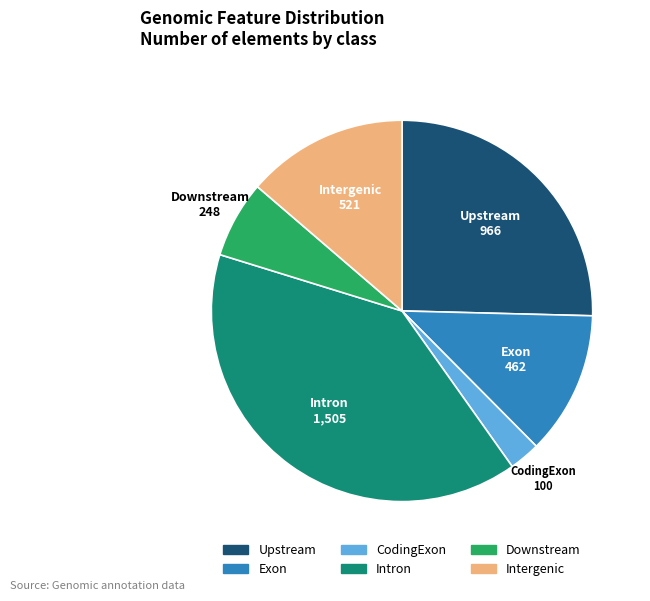

Which category has the biggest portion of the pie?

Intron